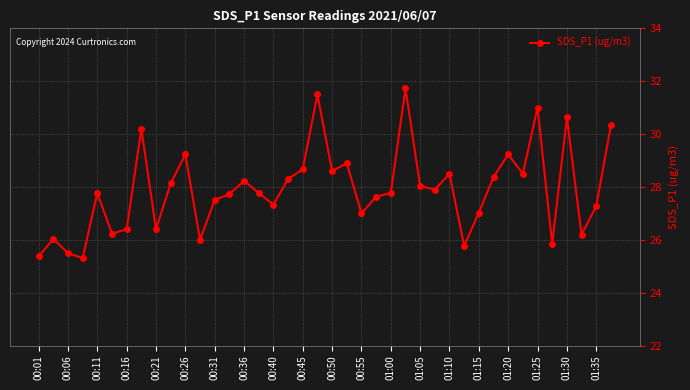

What is the minimum value shown in the chart?

25.3